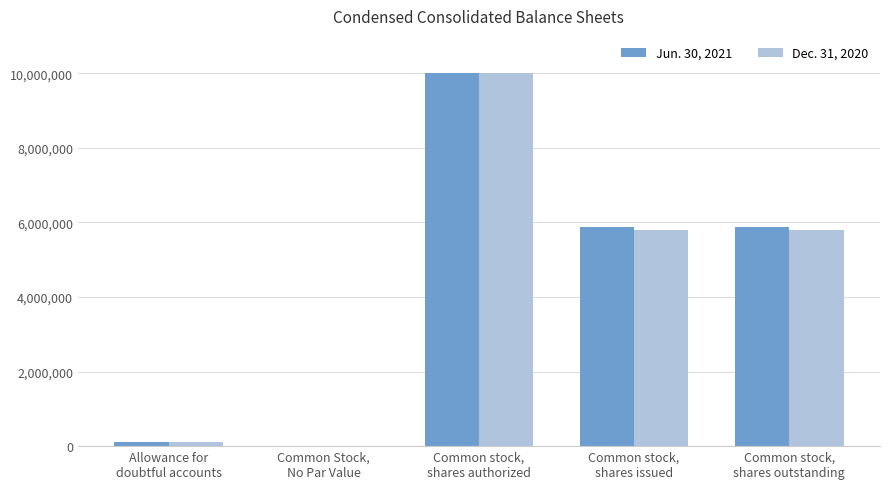

What are all the series names shown in the legend?

Jun. 30, 2021, Dec. 31, 2020